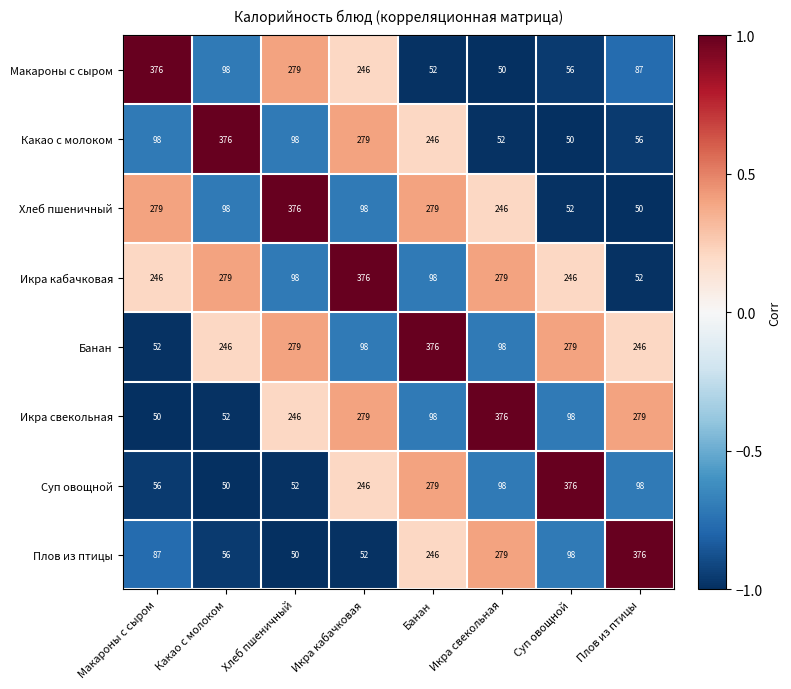

What is the total value across all series at Хлеб пшеничный?

1478